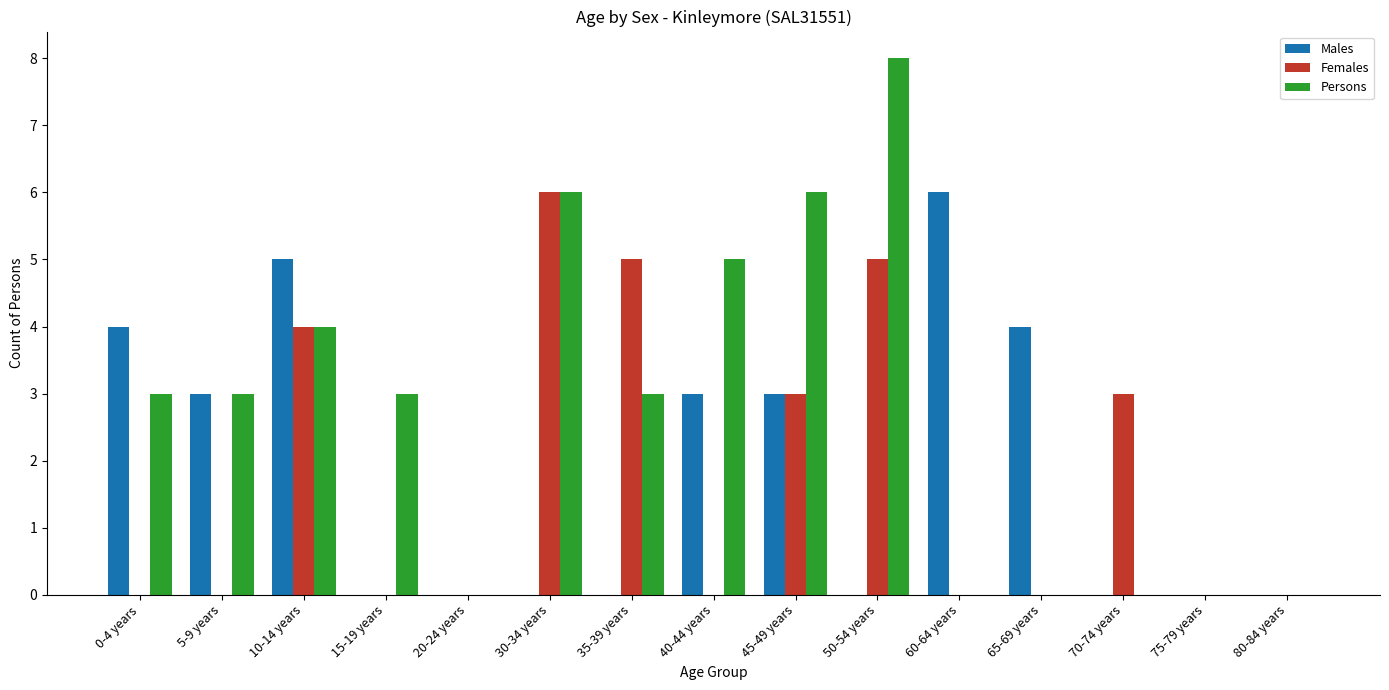

Is the value of Females at 10-14 years greater than the value of Persons at 5-9 years?

Yes